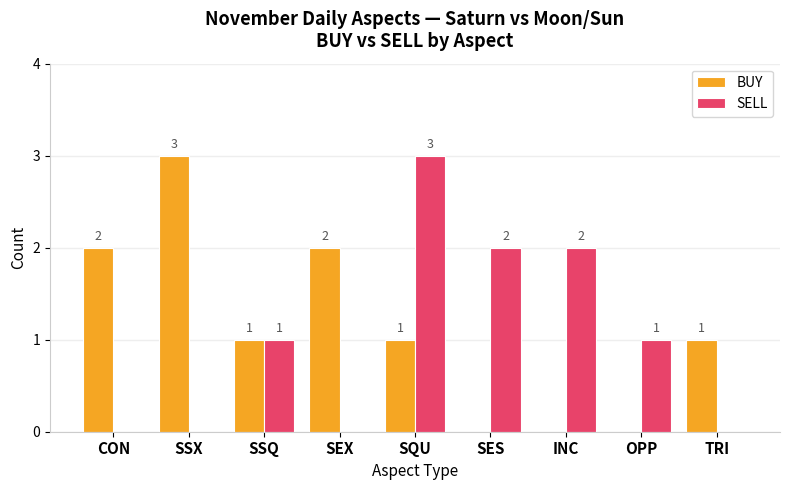

Between SES and OPP, which series saw the biggest shift?

SELL